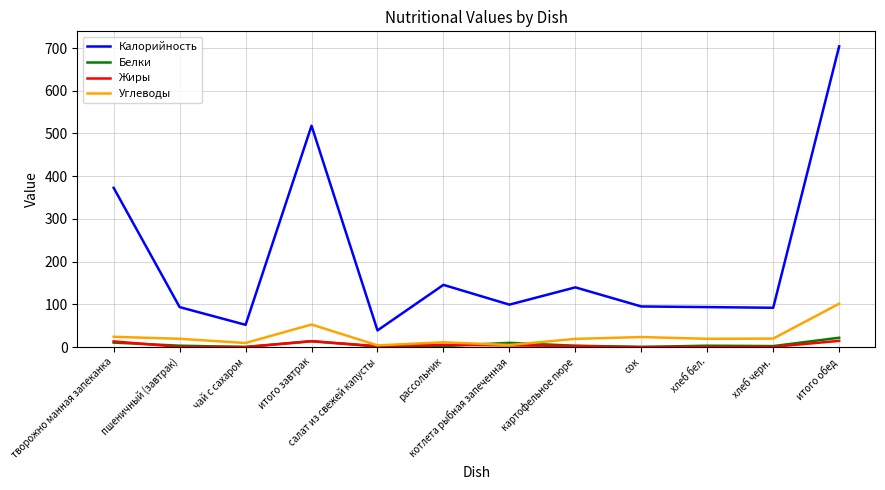

True or false: Белки and Калорийность cross at least once.

False